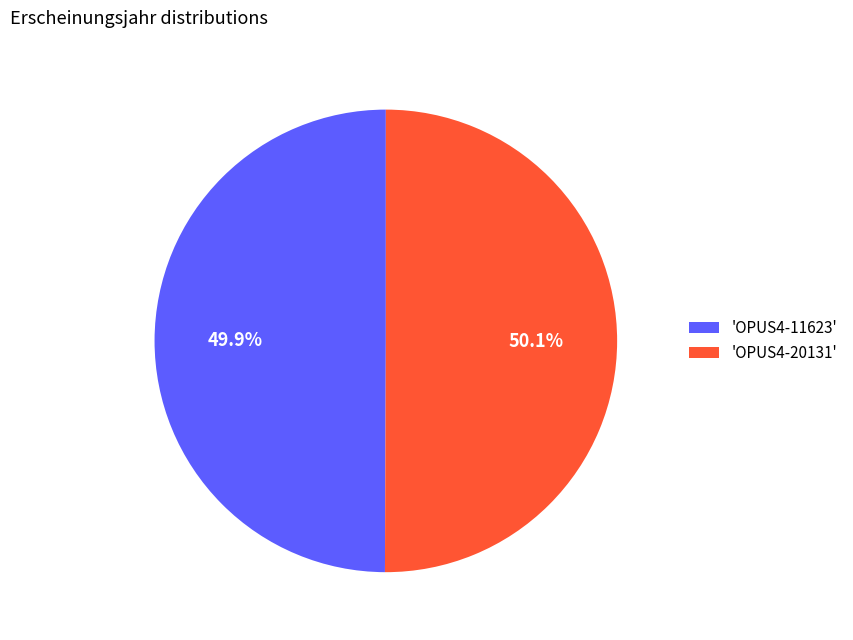

Approximately how many times larger is the value at 'OPUS4-20131' compared to 'OPUS4-11623'?

1.0